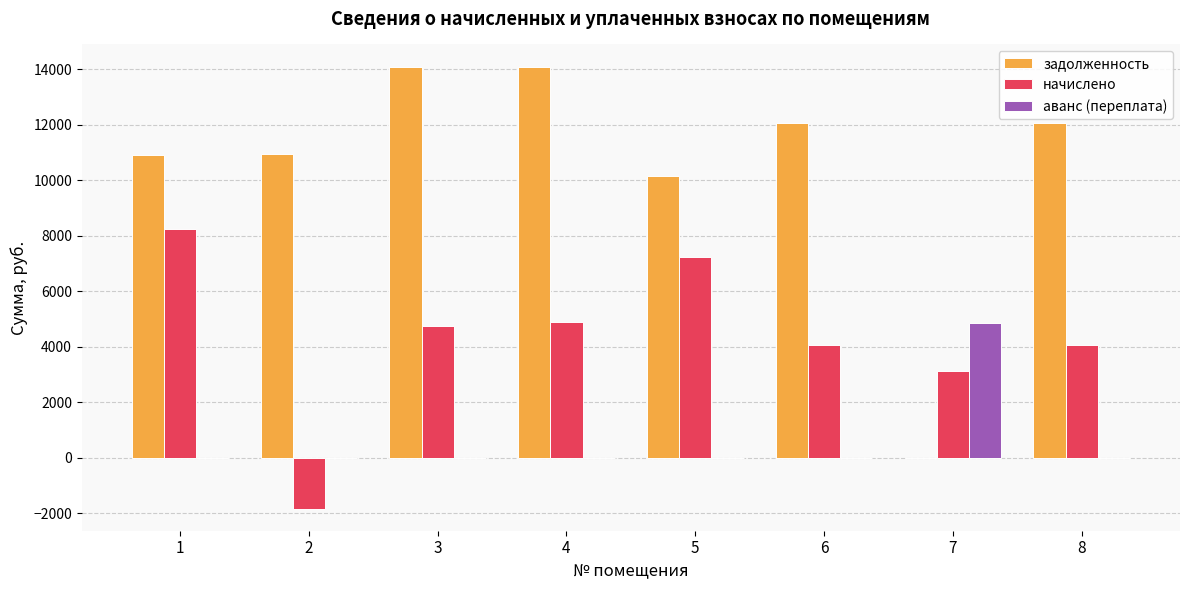

Which category has the highest value in the аванс (переплата) series?

7